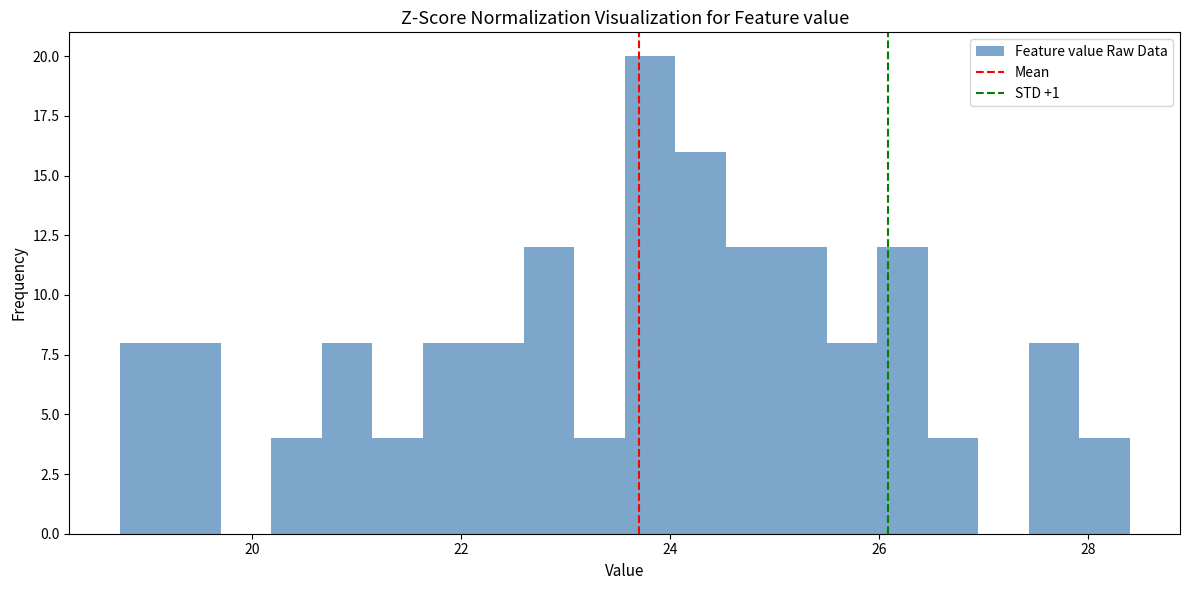

Around what value on the x-axis is the tallest bar? Give the approximate position of its centre, as read against the axis.

23.8